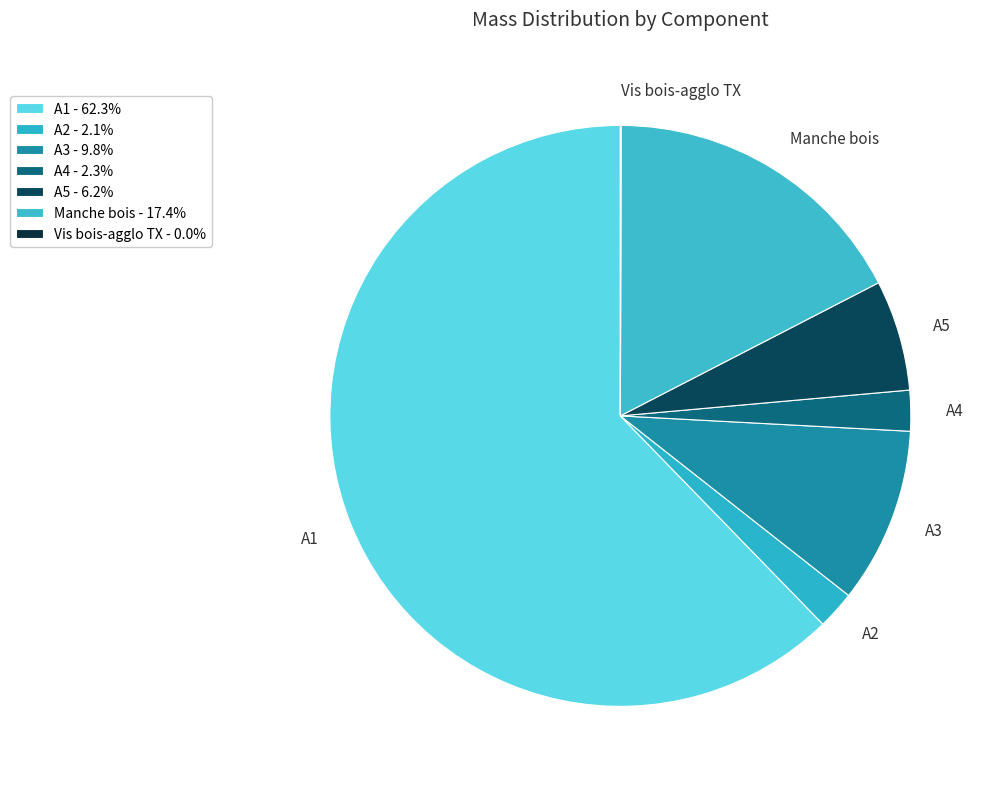

Which has a higher value, A2 or A3?

A3